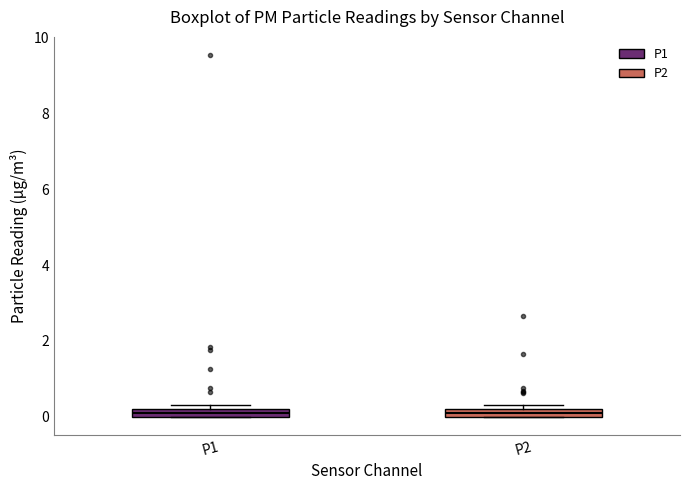

Where is the upper edge of the box for P2 on the y-axis? The values are not printed on the chart, so give them approximately, as read against the axis.

0.2